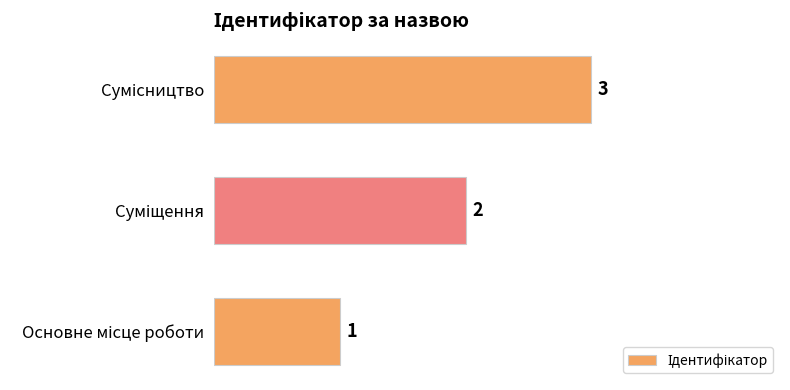

What is the average value?

2